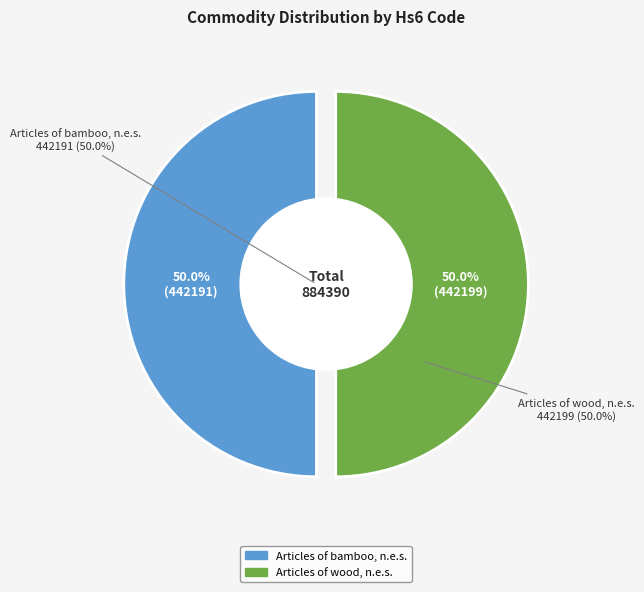

Which slice is the largest?

Articles of wood, n.e.s.